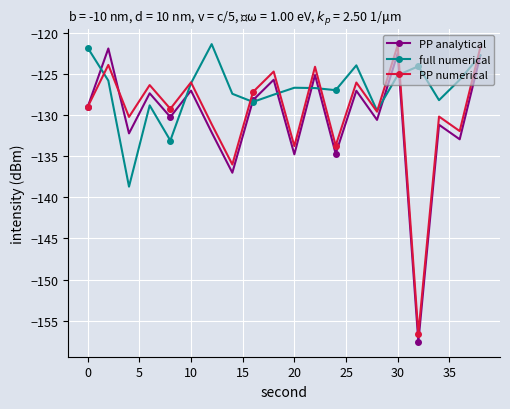

What is the maximum value for PP numerical?

-121.5